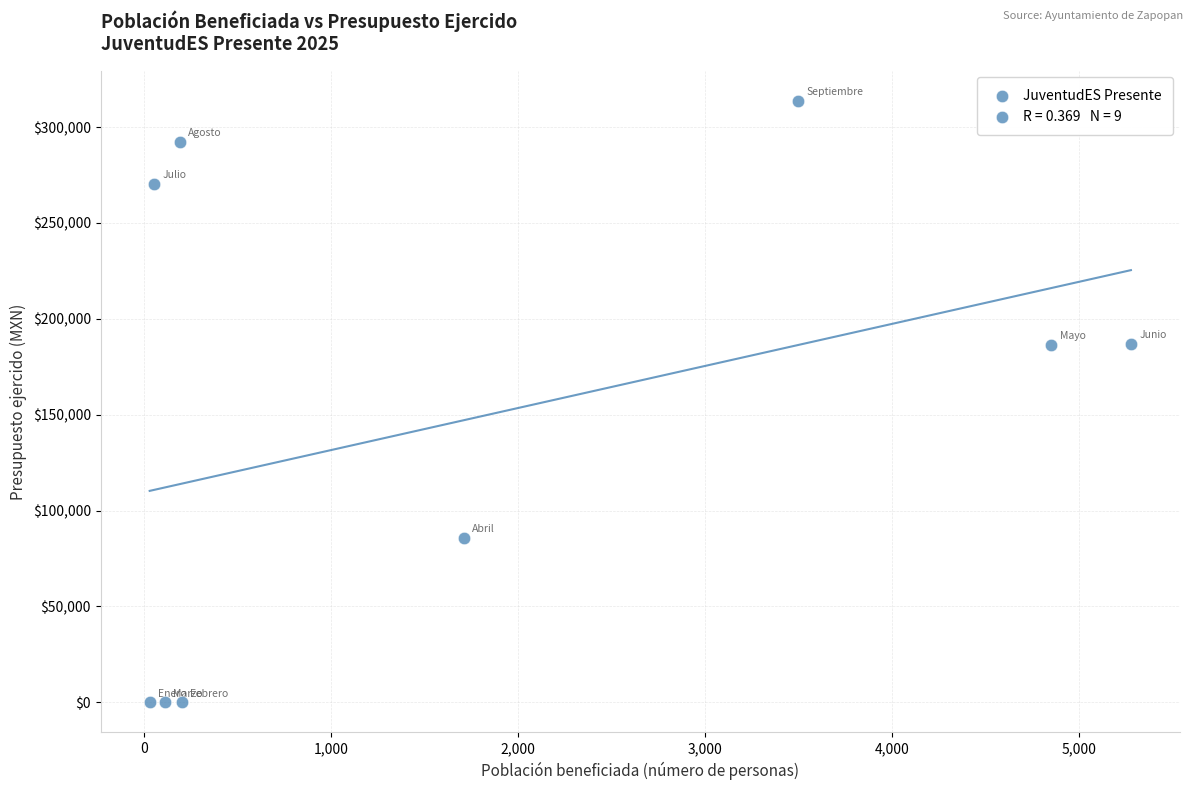

What is the average X value?

1769.8